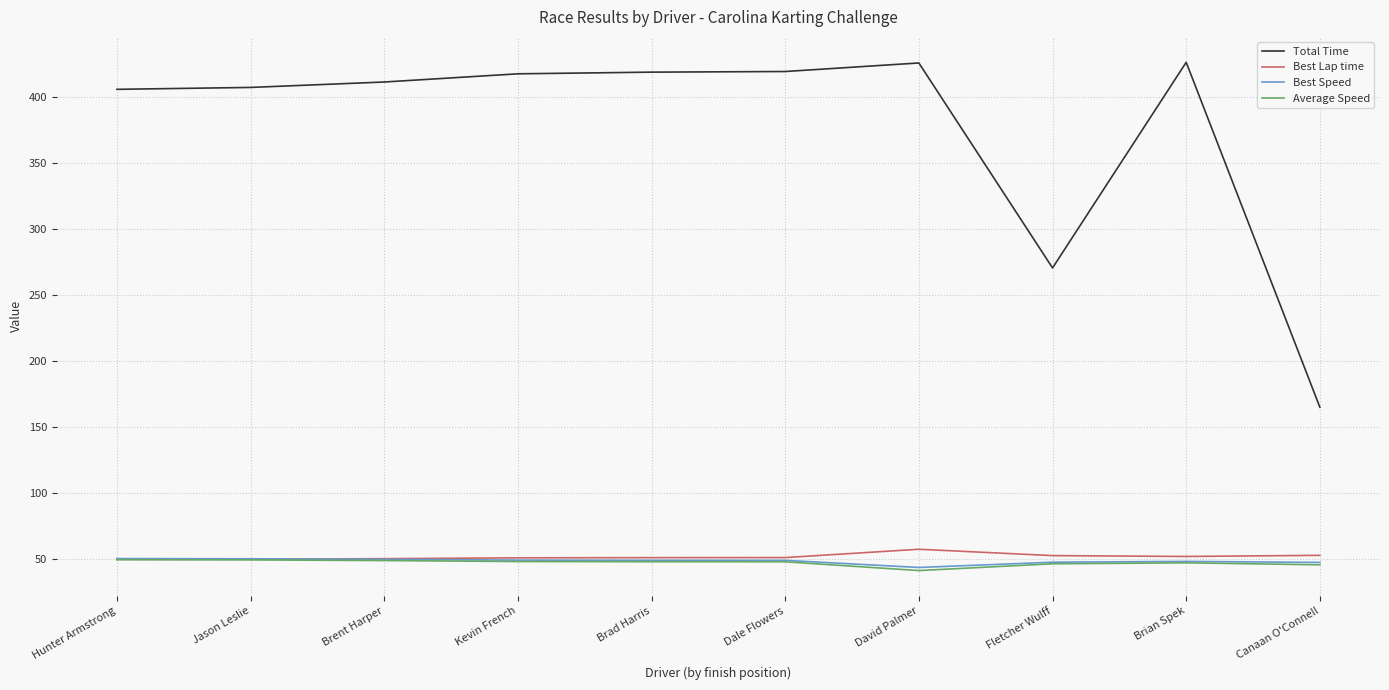

Between Jason Leslie and Kevin French, which series saw the biggest shift?

Total Time